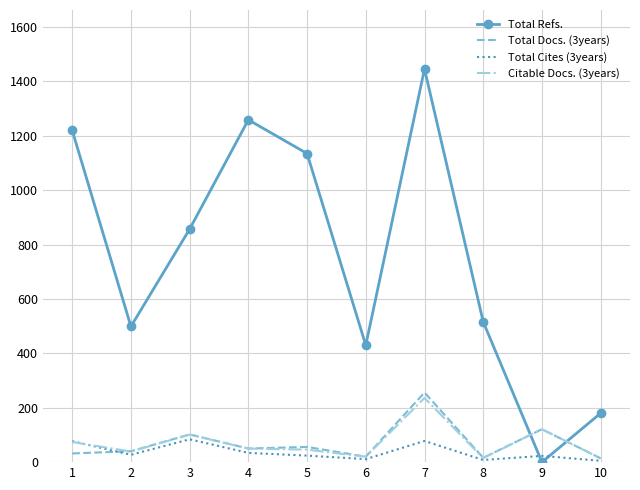

What is the greatest value displayed?

1446